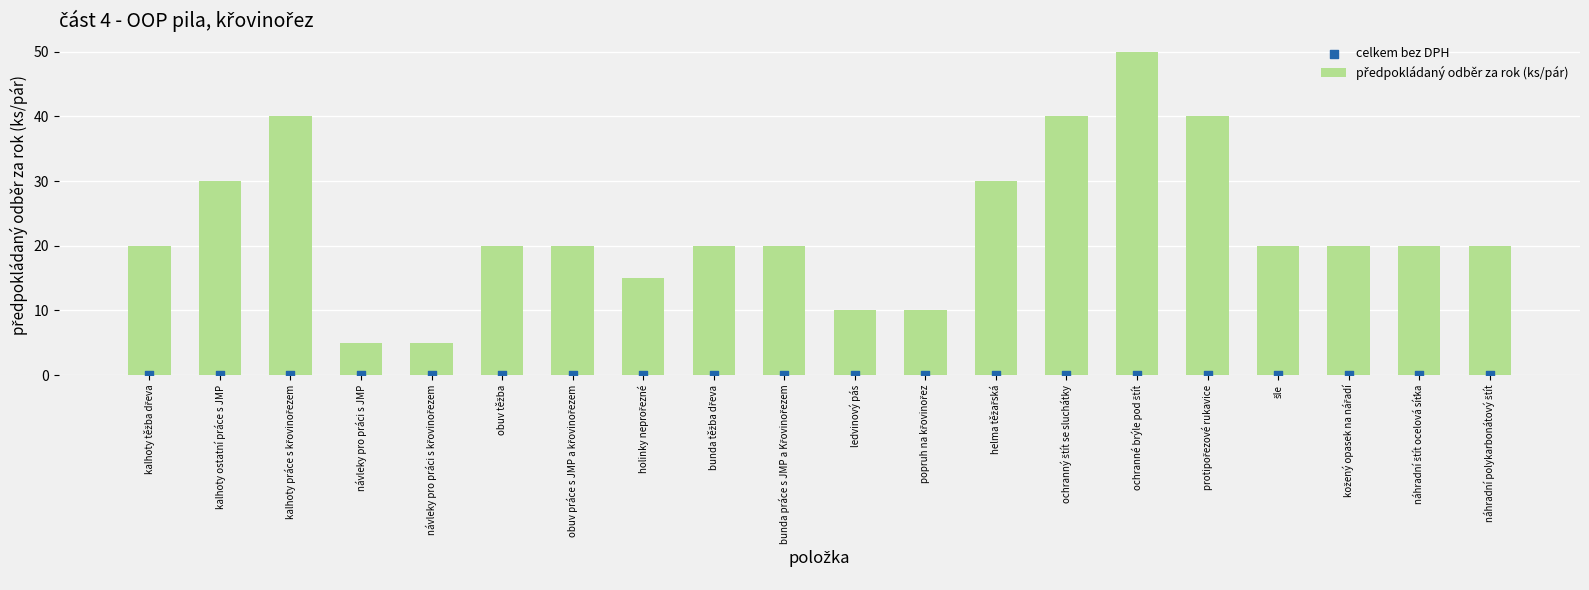

What are all the series names shown in the legend?

předpokládaný odběr za rok (ks/pár), celkem bez DPH